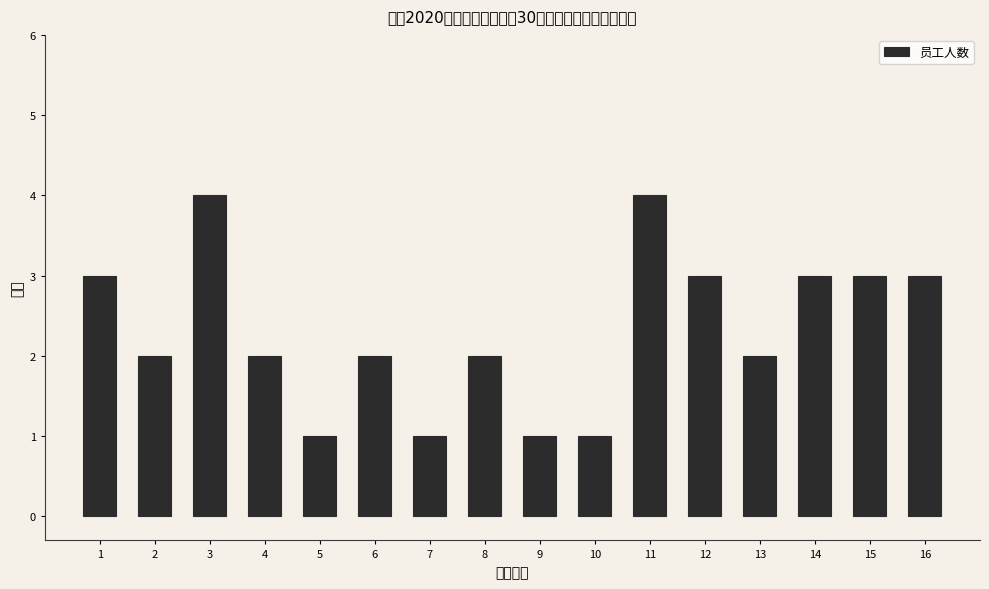

Reading left to right, extract all data points from this chart.

3	2	4	2	1	2	1	2	1	1	4	3	2	3	3	3